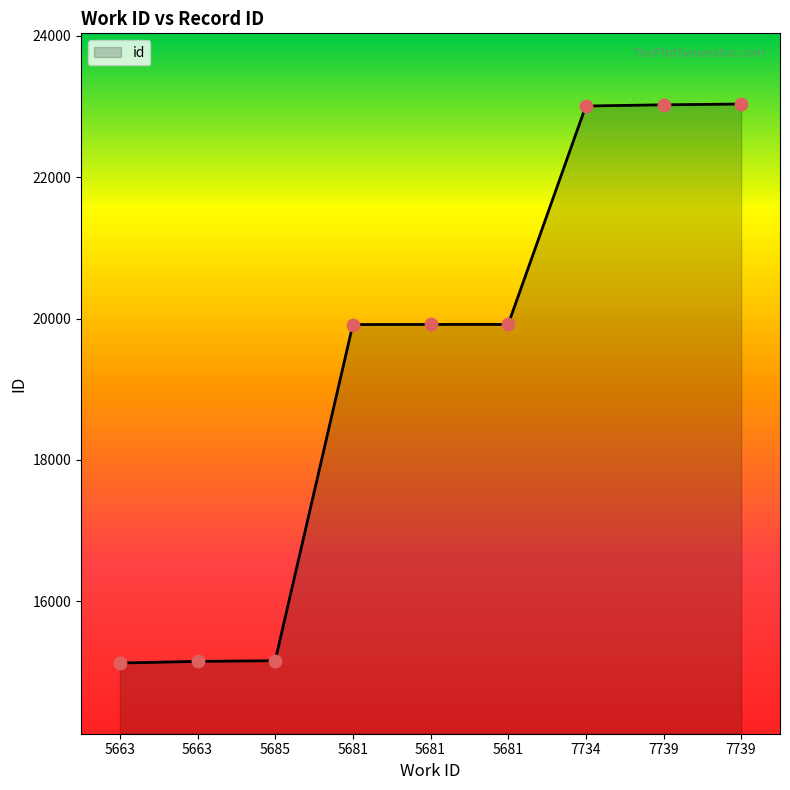

Is this an area chart (filled region under the line)?

Yes